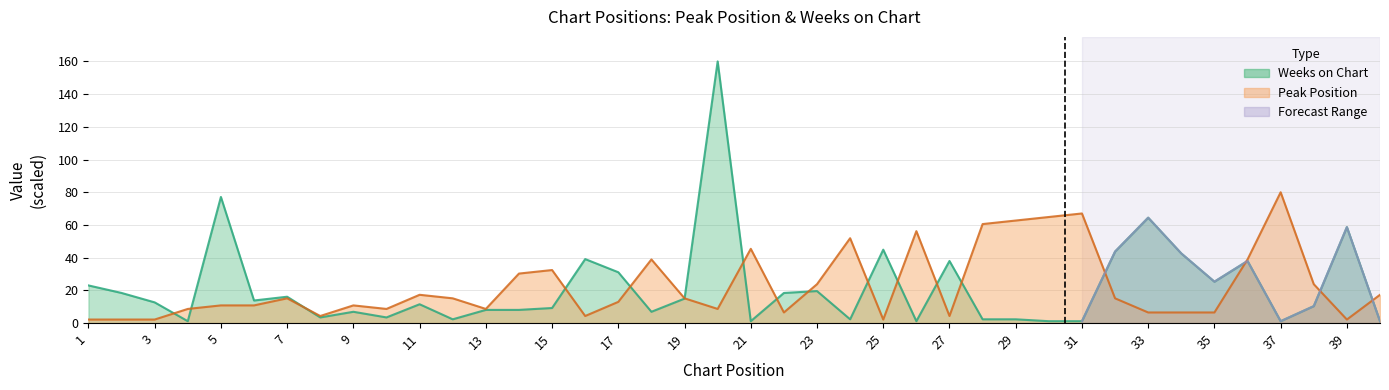

What is the total value across all series at 35?

31.8